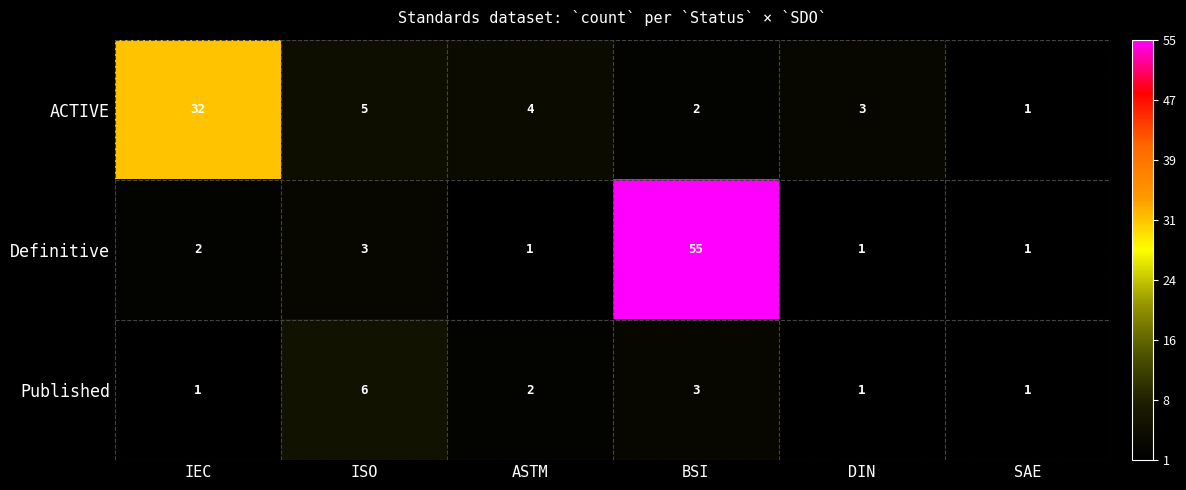

What is the total value across all series at BSI?

60